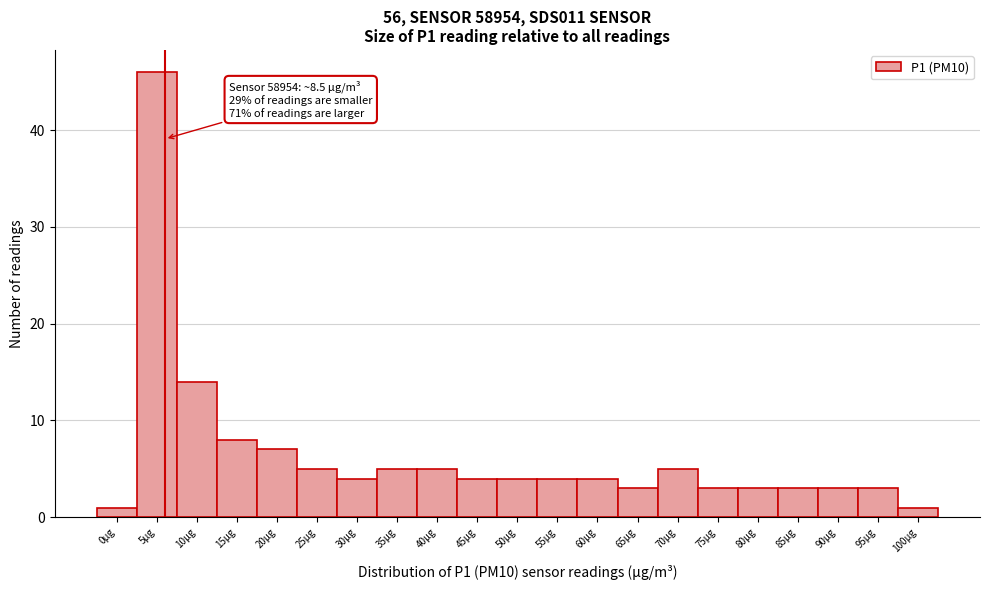

Reading left to right, transcribe all the data shown in this chart.

0µg=1	5µg=46	10µg=14	15µg=8	20µg=7	25µg=5	30µg=4	35µg=5	40µg=5	45µg=4	50µg=4	55µg=4	60µg=4	65µg=3	70µg=5	75µg=3	80µg=3	85µg=3	90µg=3	95µg=3	100µg=1